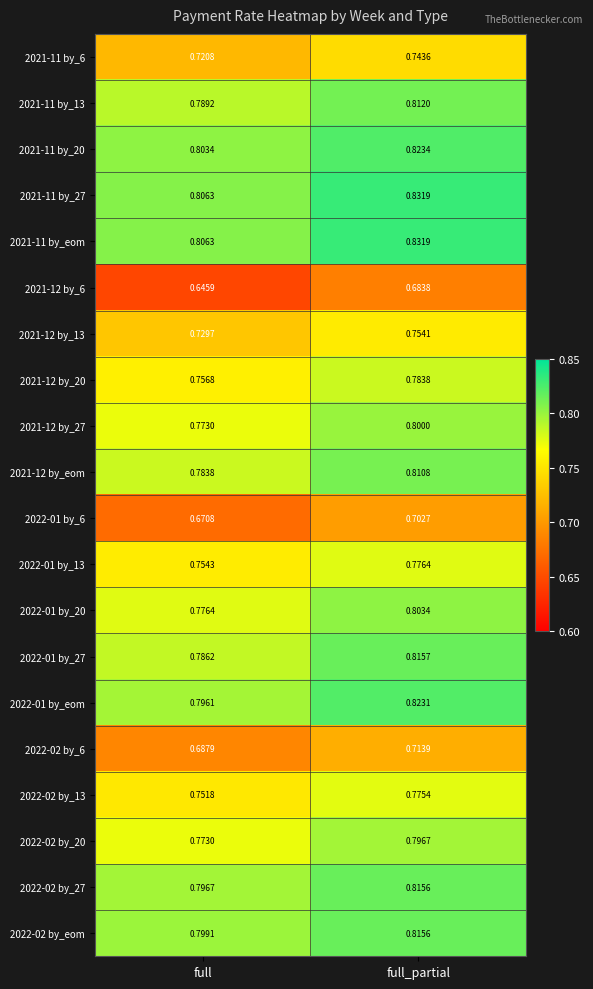

Which label corresponds to the smallest value in the chart?

full